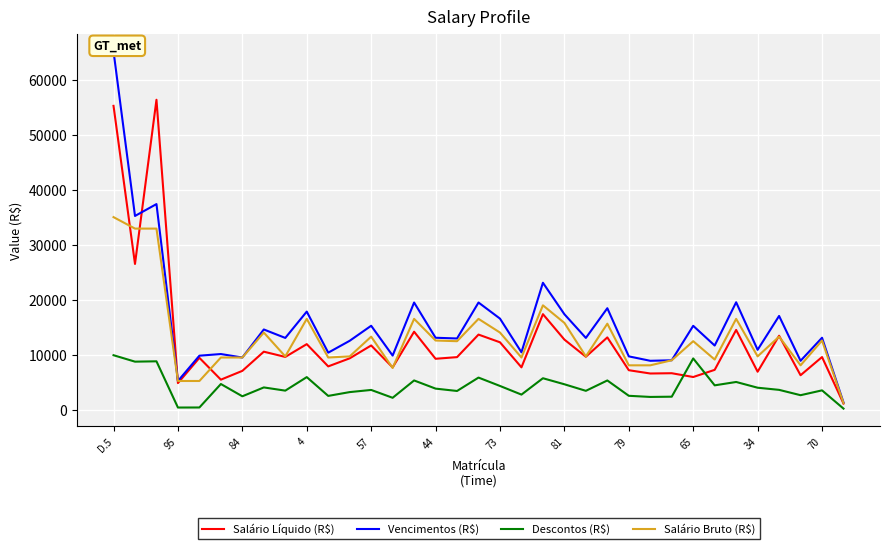

What value does the Descontos (R$) series have at 25?

2308.8